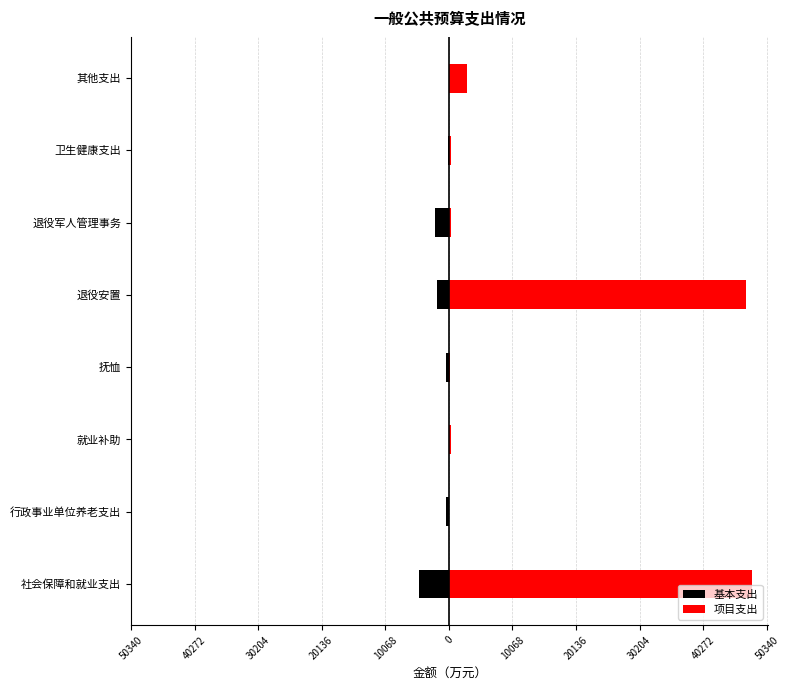

Is the value of 基本支出 at 就业补助 greater than the value of 项目支出 at 其他支出?

No